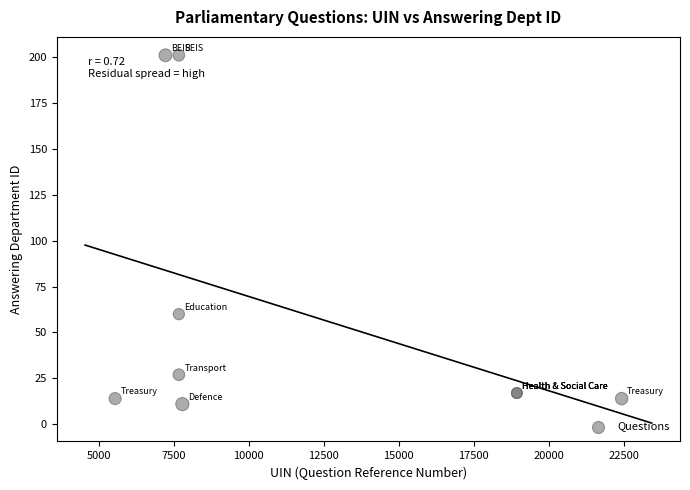

What Y value in the scatter plot is closest to 106?

60